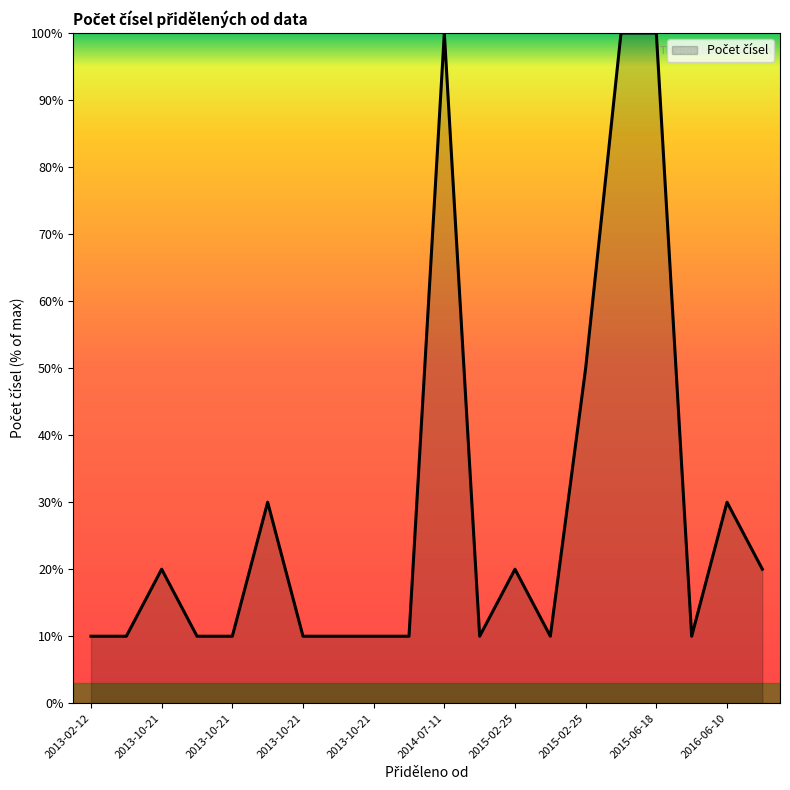

How many lines are shown in the chart?

1